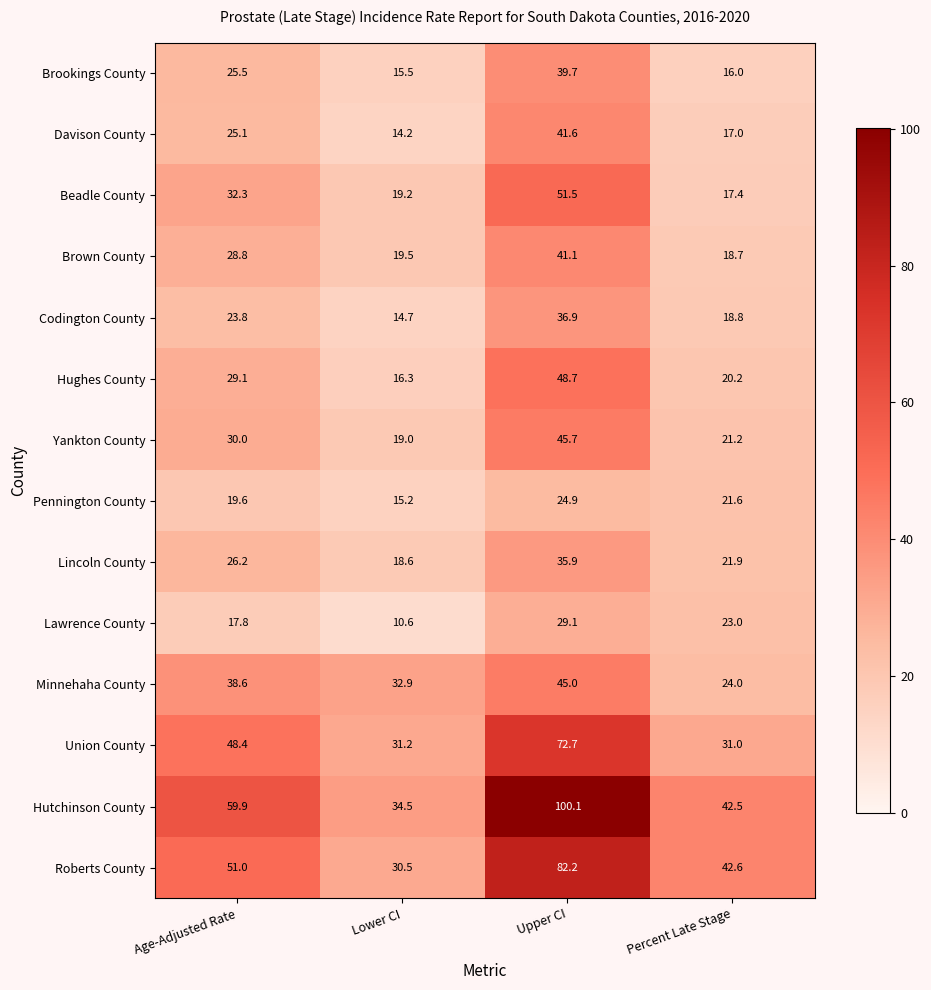

At which category is the sum across all series the highest?

Upper CI